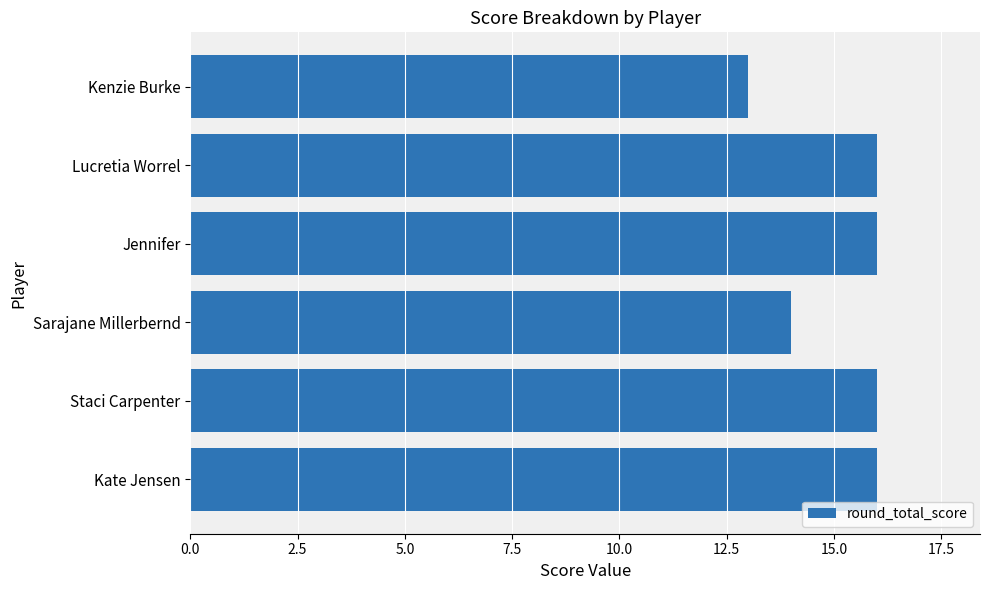

What value does the data have at Sarajane Millerbernd?

14